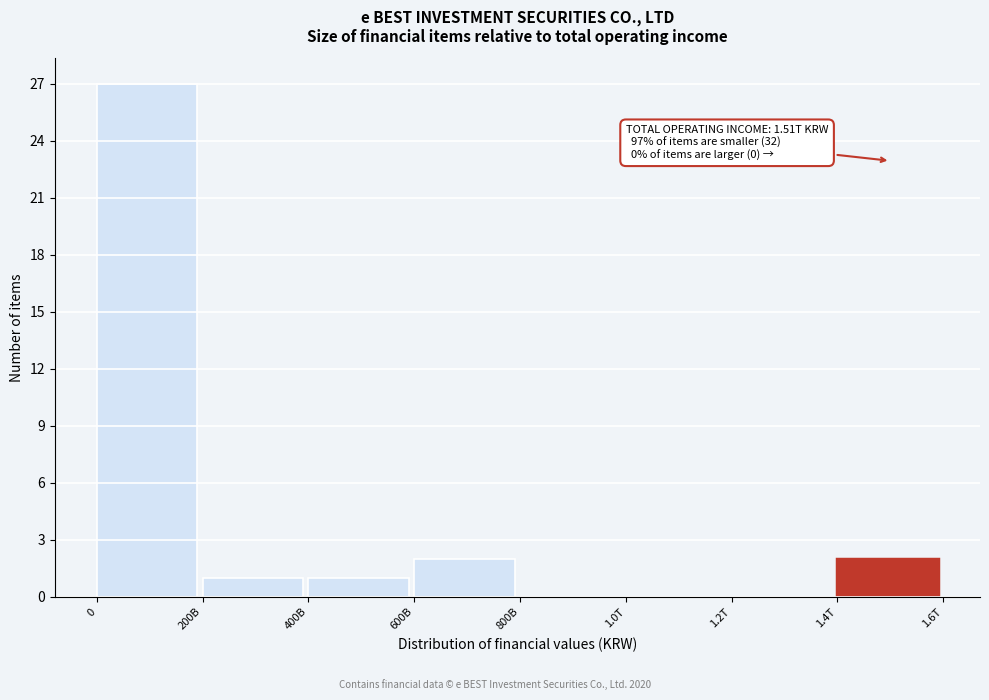

Reading left to right, what are all the values shown in this chart?

0=27	200B=1	400B=1	600B=2	800B=0	1.0T=0	1.2T=0	1.4T=2